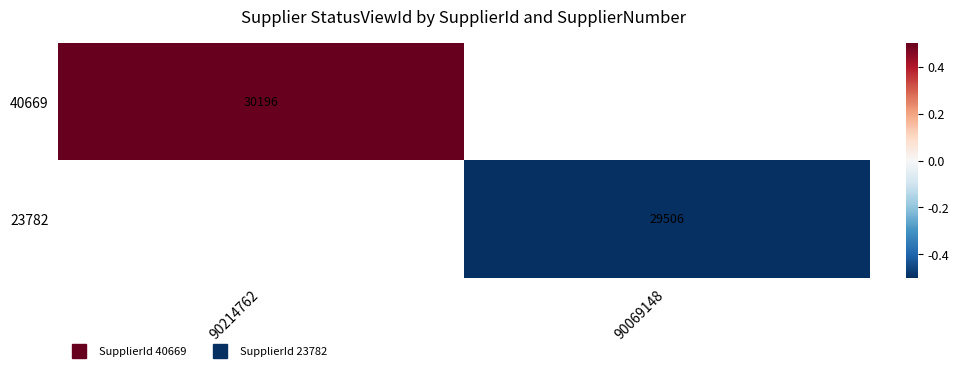

Which label corresponds to the smallest value in the chart?

90069148